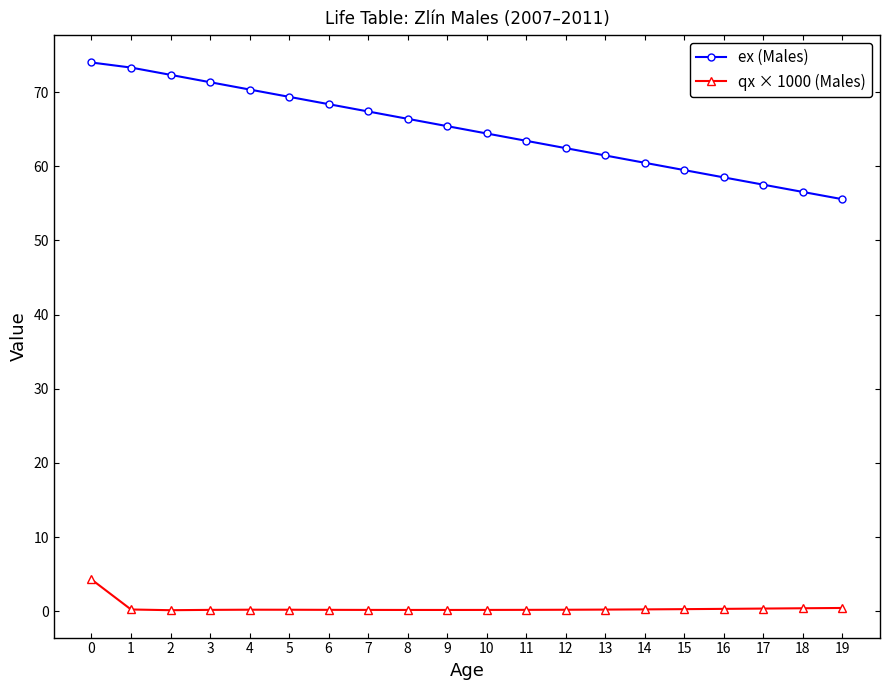

Which series changed the most between 6 and 16?

ex (Males)